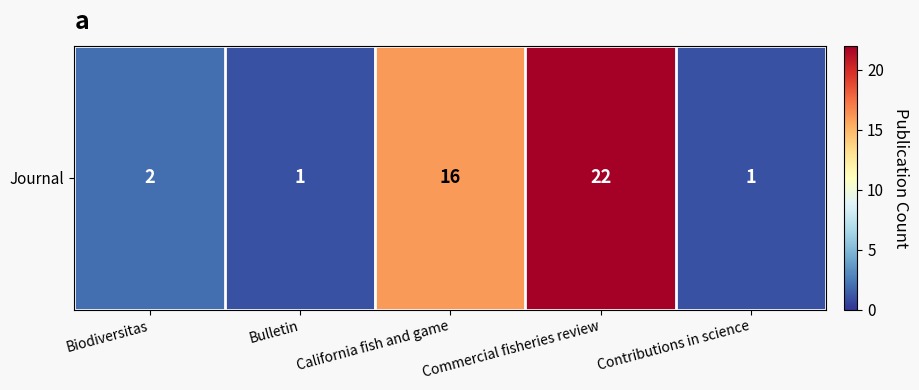

Where does the data first go above 2?

California fish and game